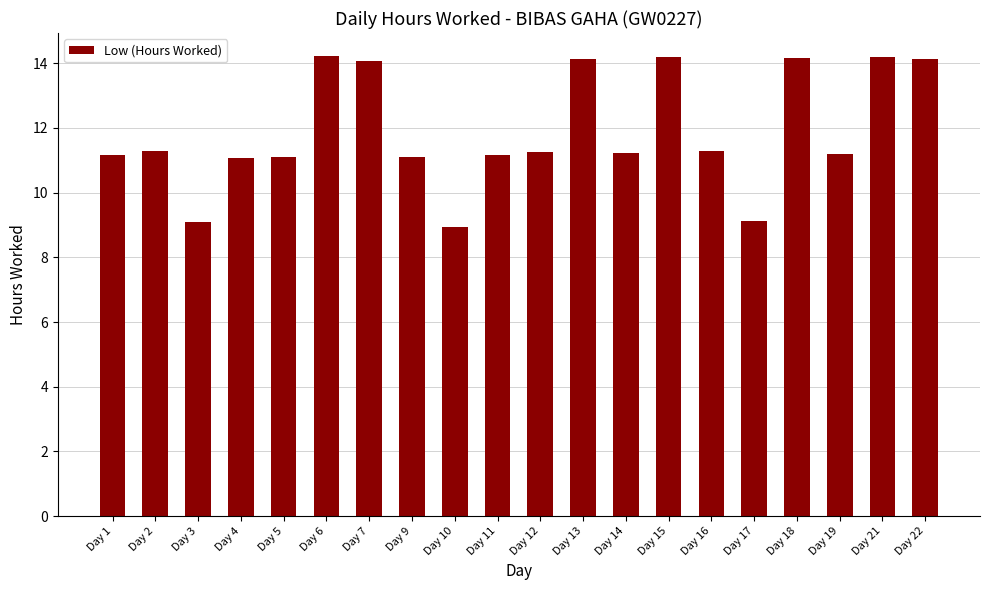

Where does the data first go above 11?

Day 1